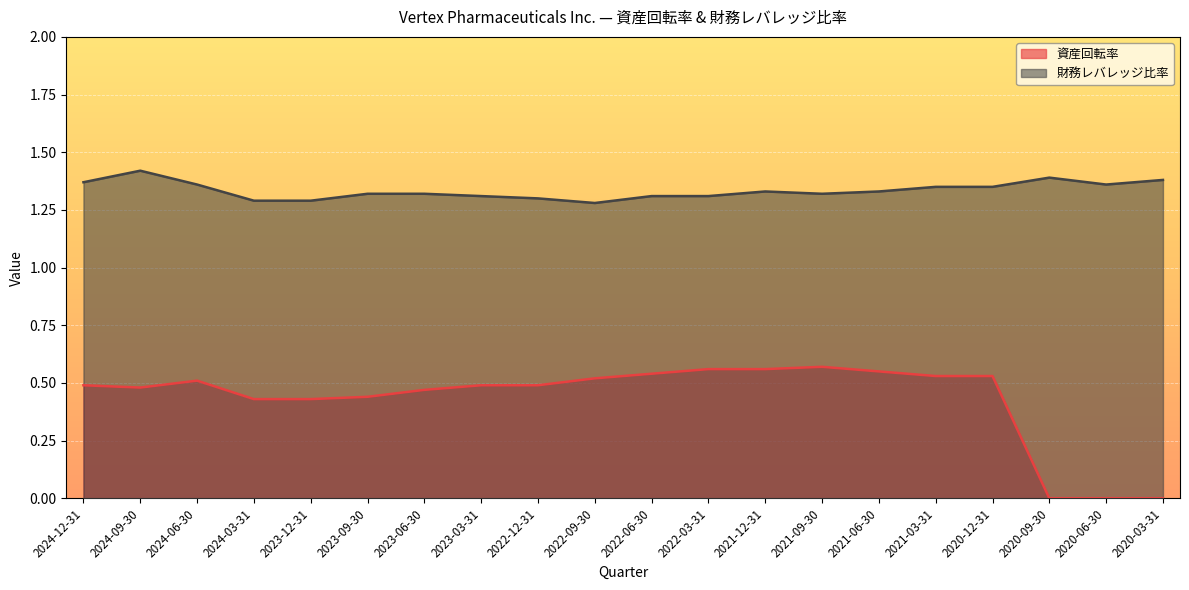

True or false: 財務レバレッジ比率 and 資産回転率 cross at least once.

False